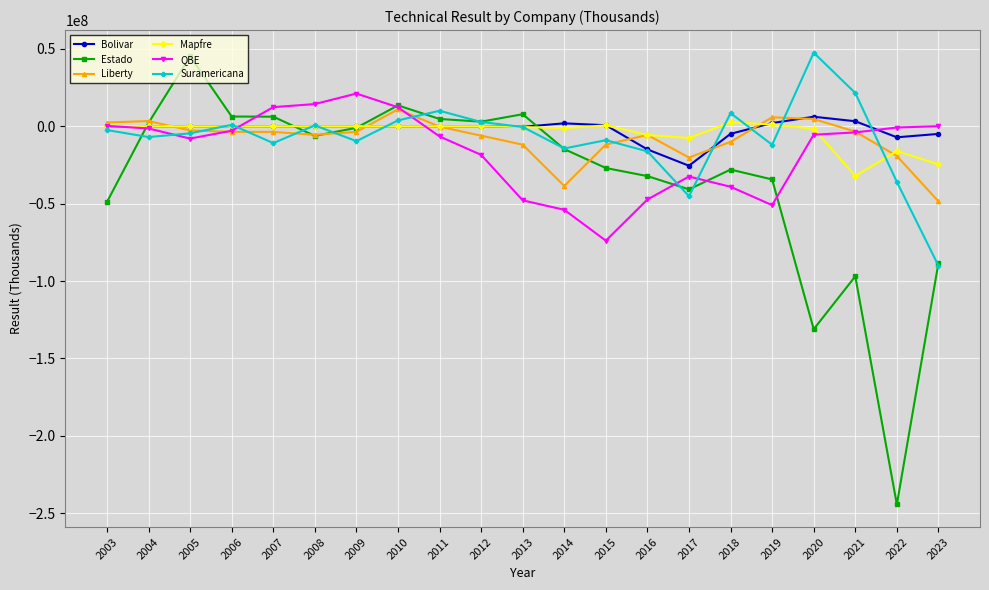

What is the minimum value shown in the chart?

-244336492.3